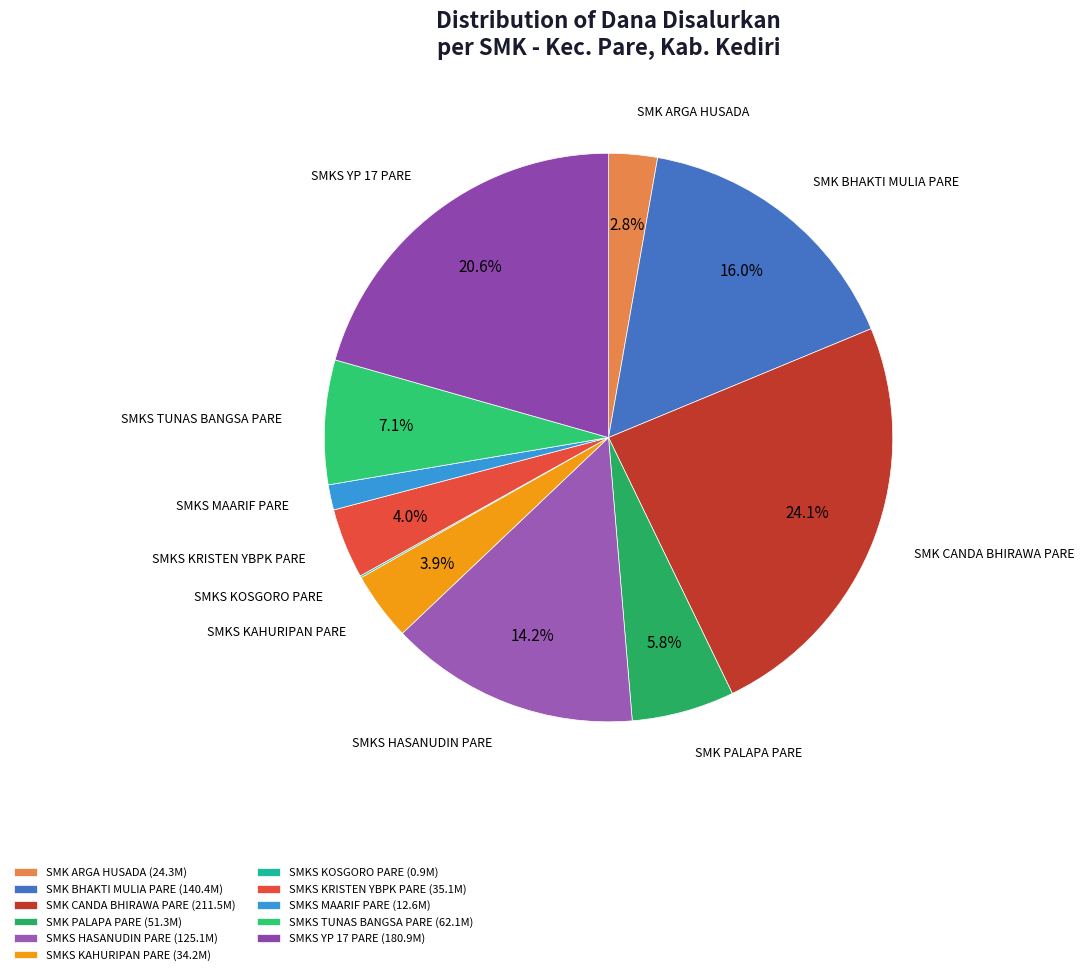

What is the largest slice in the pie chart?

SMK CANDA BHIRAWA PARE